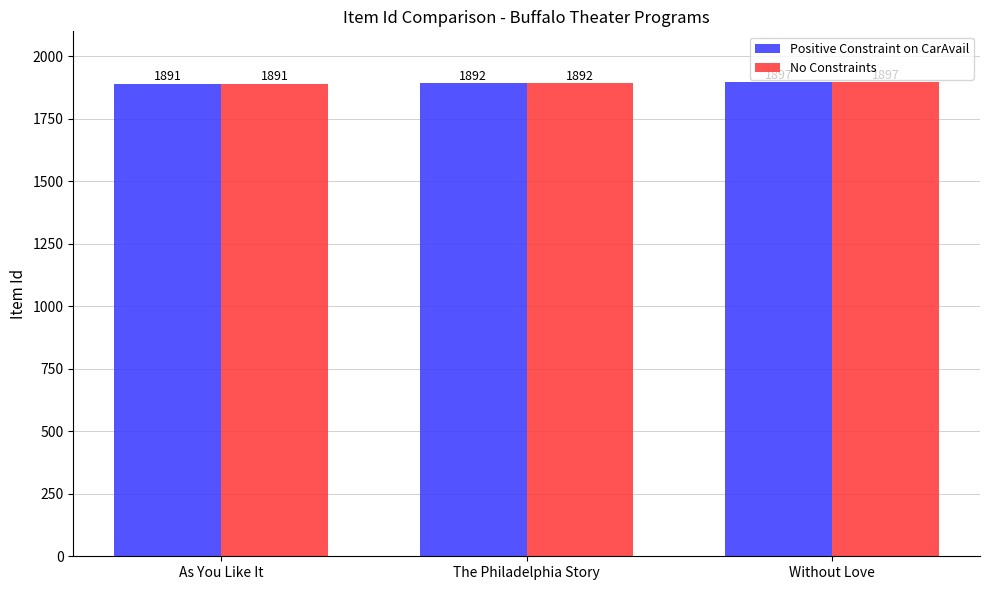

What is the highest value of the Positive Constraint on CarAvail series?

1897